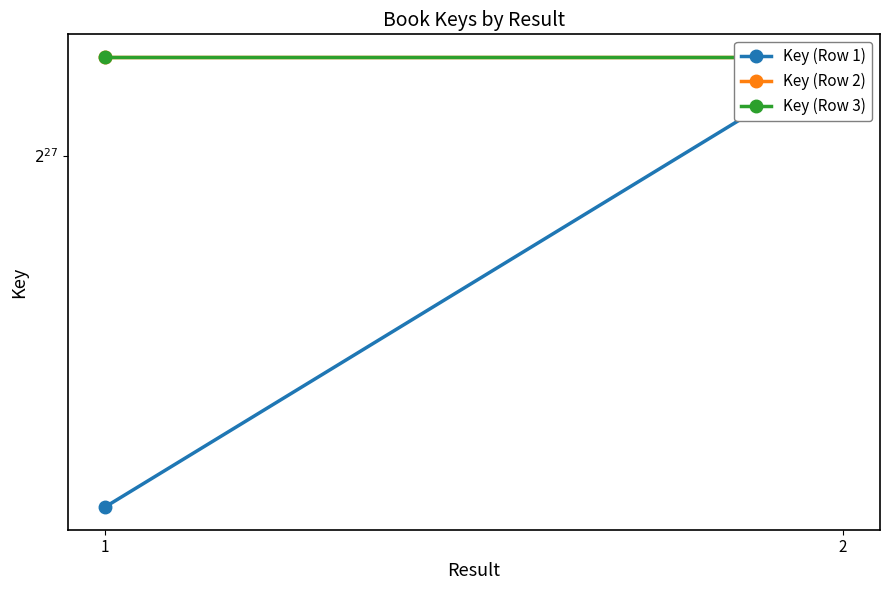

How many lines are shown in the chart?

3